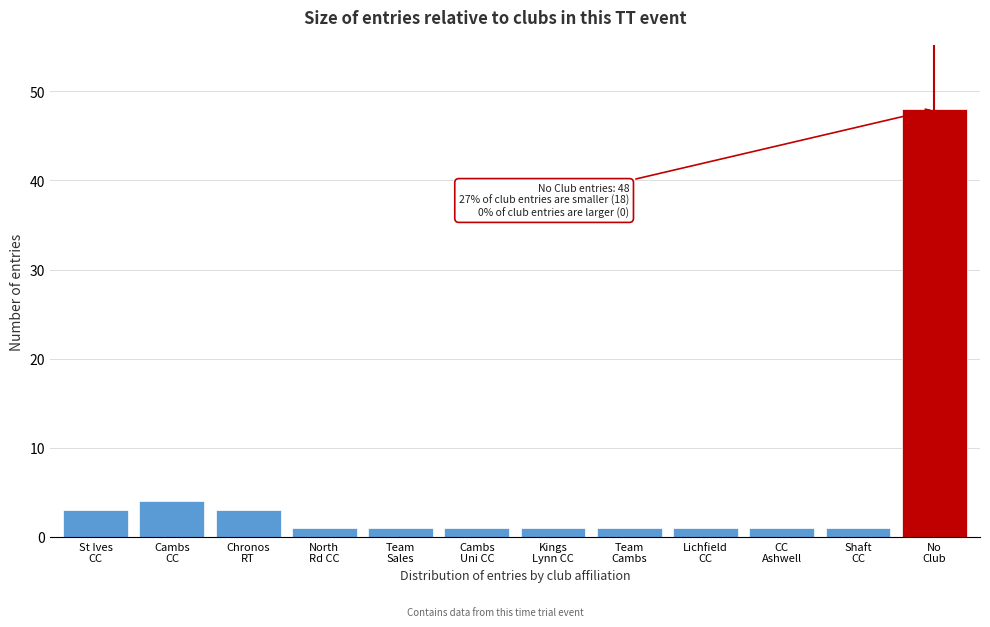

Reading left to right, transcribe all the data shown in this chart.

3	4	3	1	1	1	1	1	1	1	1	48